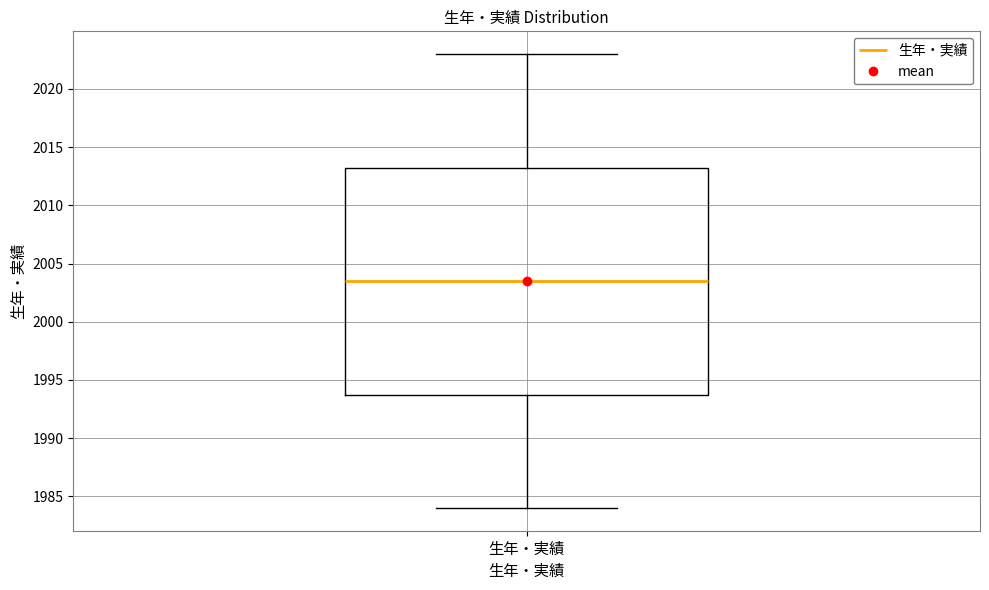

Transcribe this box plot: give where the median line is, the range the box spans, and where the two whiskers end, as read against the y-axis. The values are not printed on the chart, so give them approximately, as read against the axis.

median 2003.5, box 1994.0 to 2013.5, whiskers 1984.0 to 2023.0